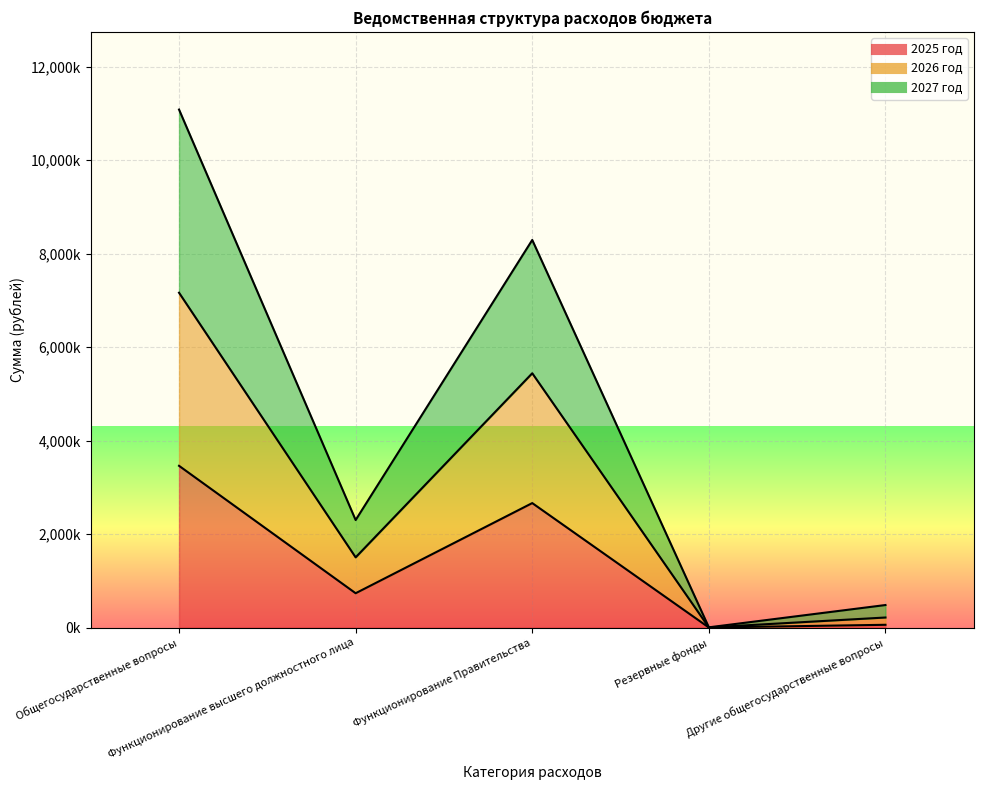

What are all the series names shown in the legend?

2025 год, 2026 год, 2027 год